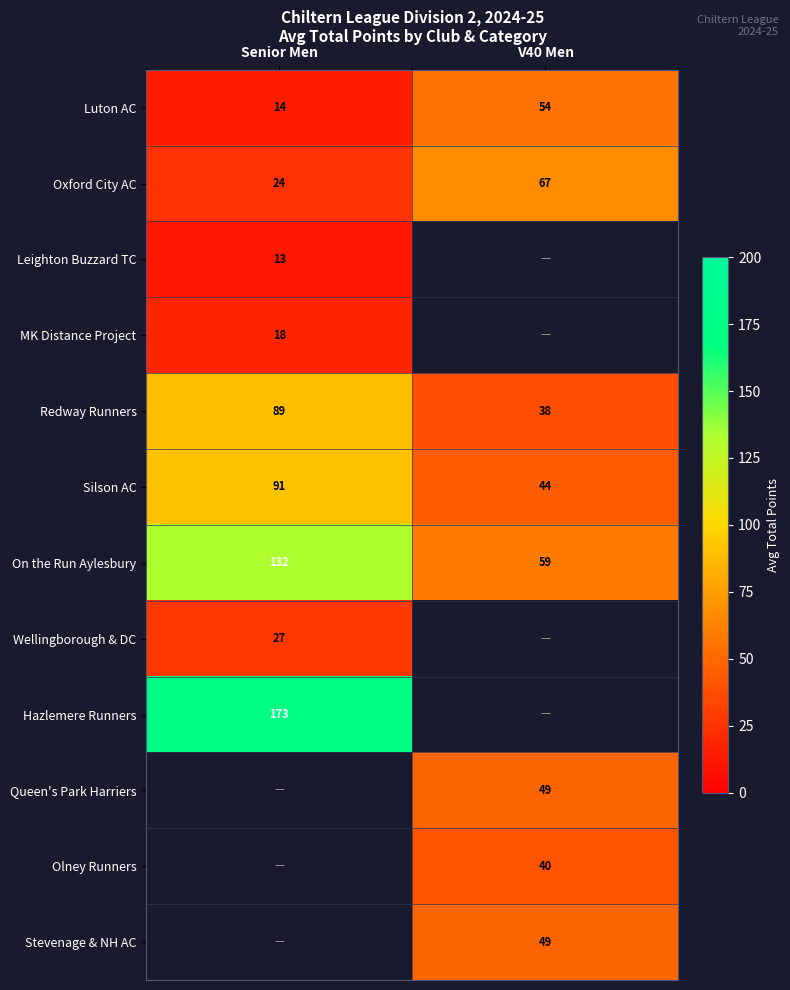

What is the average value of the Luton AC series?

34.0